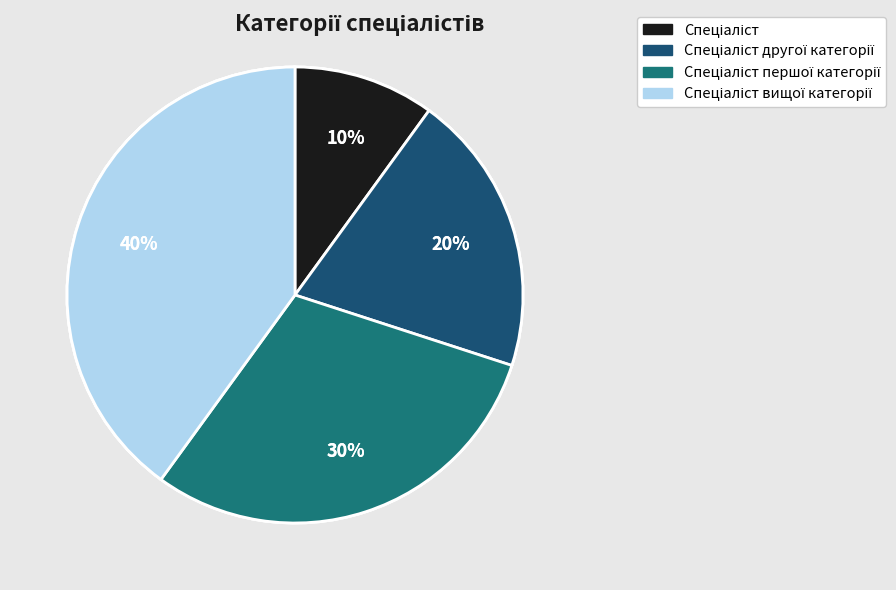

Does Спеціаліст account for over 50% of the chart?

No